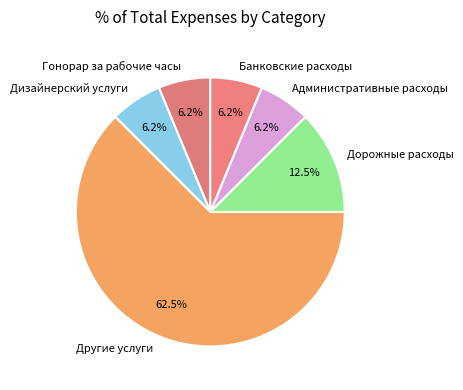

Which has a higher value, Дорожные расходы or Административные расходы?

Дорожные расходы